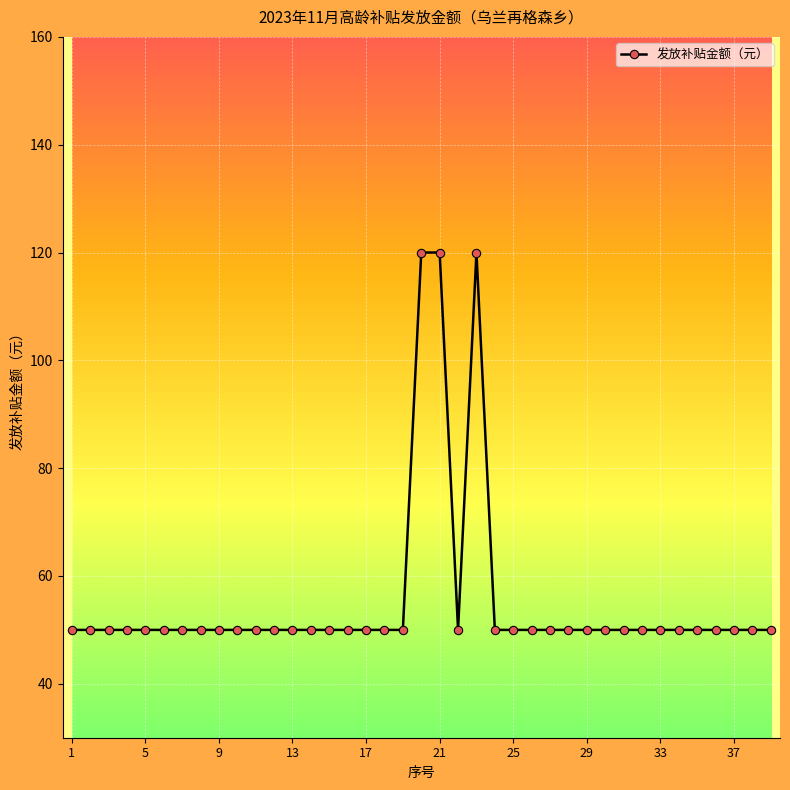

What is the difference between the second highest and second lowest values?

70